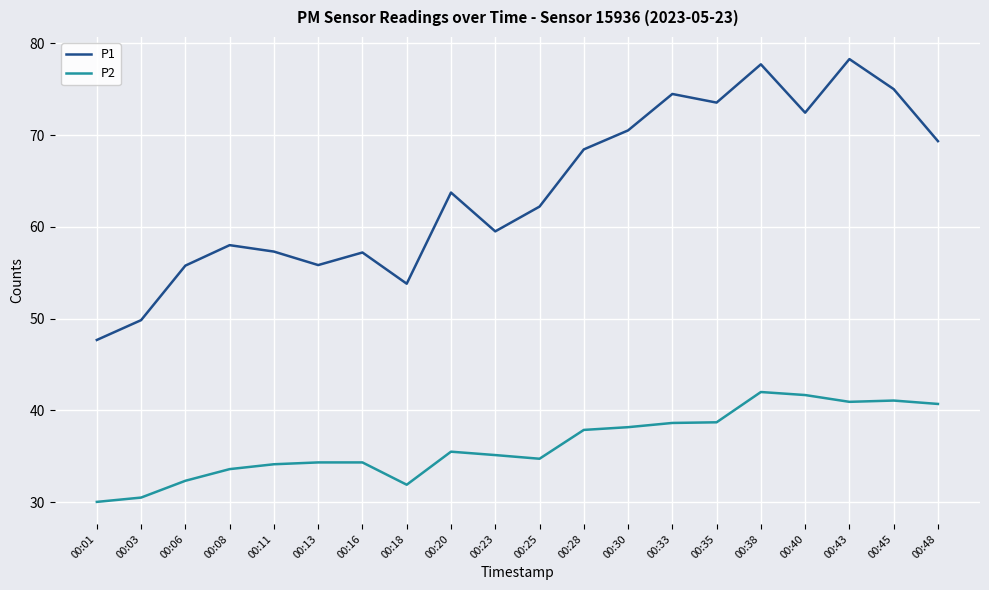

List the series in order of their peak value, highest first.

P1, P2